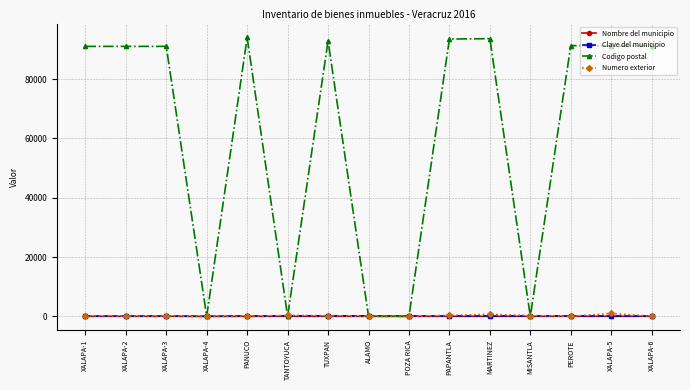

What is the label of the 6th point from the left?

TANTOYUCA